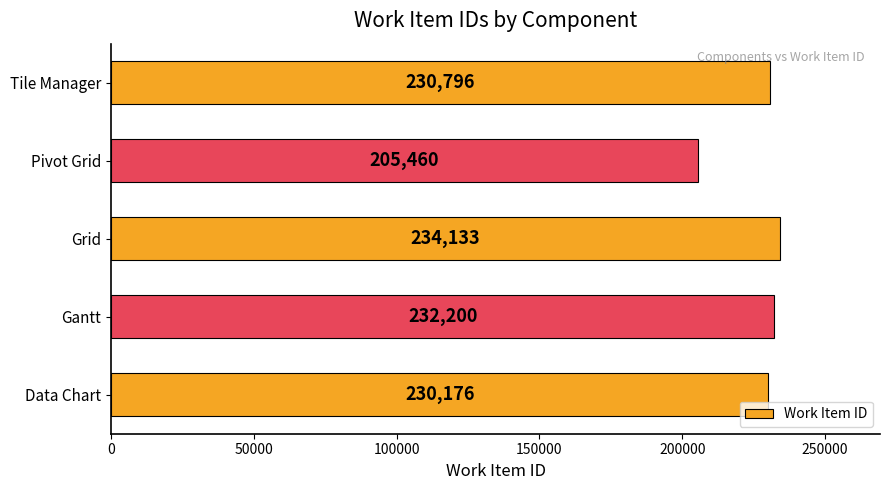

Reading bottom to top, list all the values displayed in this chart.

Data Chart=230176	Gantt=232200	Grid=234133	Pivot Grid=205460	Tile Manager=230796